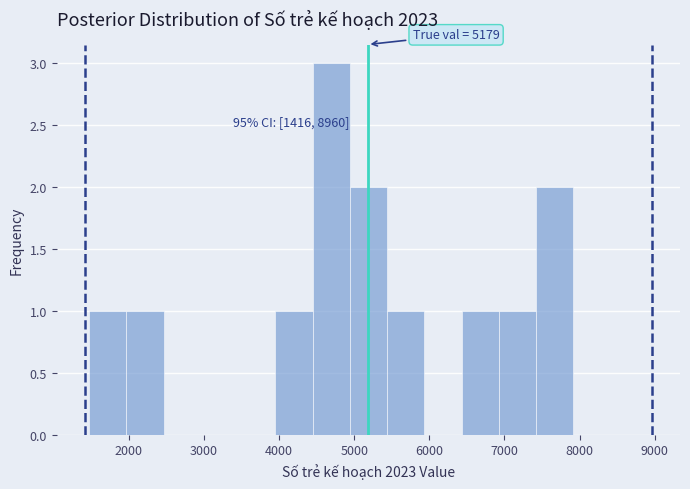

Over which range of the x-axis is the bar tallest?

4400 to 4900